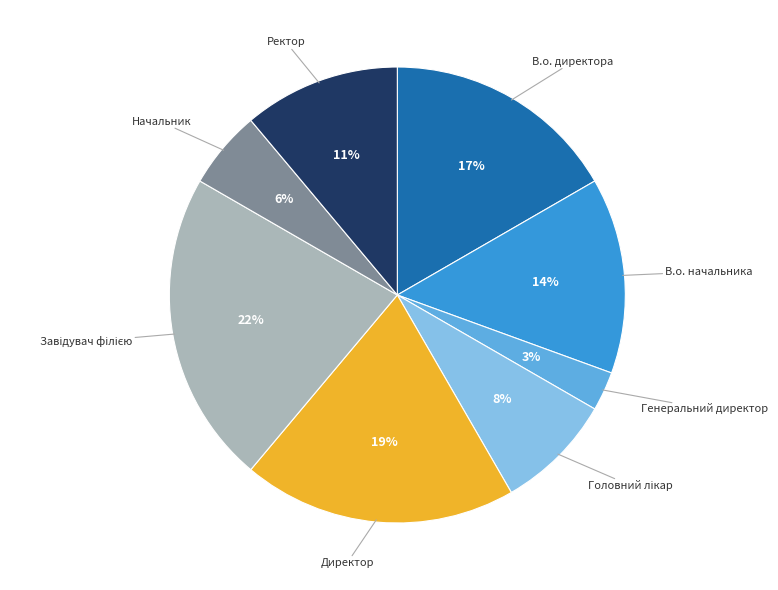

Between Начальник and Директор, which is larger?

Директор